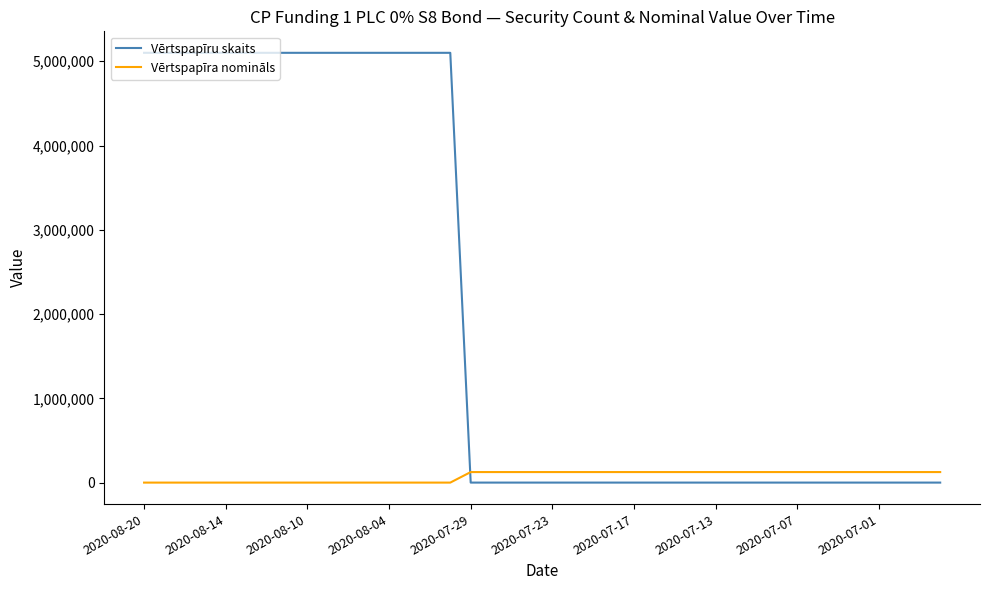

List the series in order of their overall mean, lowest first.

Vērtspapīra nomināls, Vērtspapīru skaits